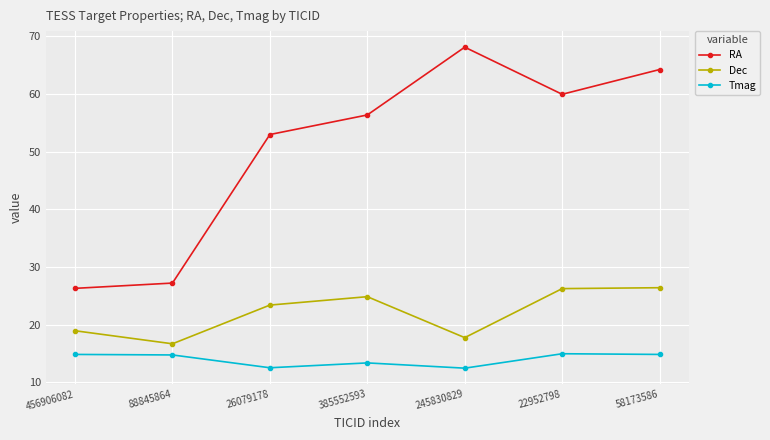

At which category is the sum across all series the highest?

58173586